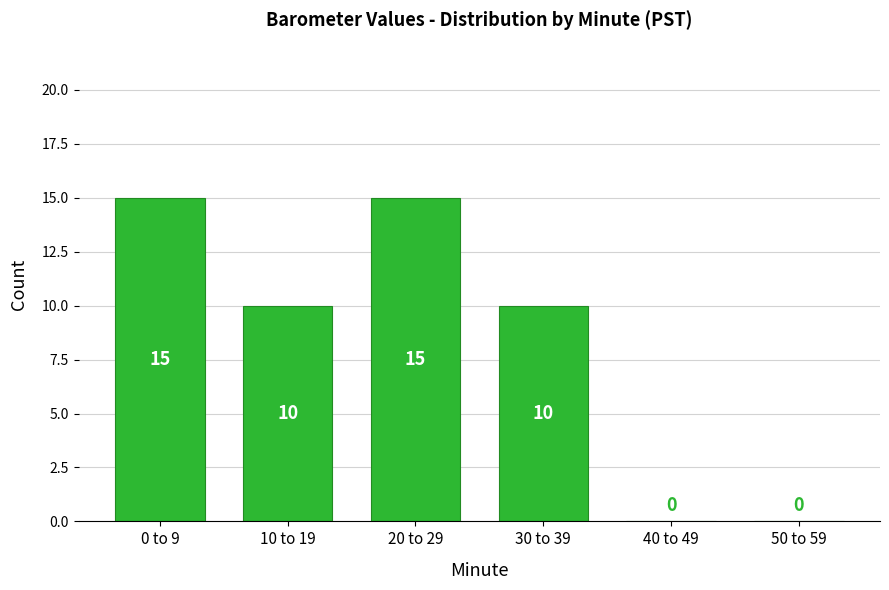

Reading right to left, transcribe all the data shown in this chart.

50 to 59=0	40 to 49=0	30 to 39=10	20 to 29=15	10 to 19=10	0 to 9=15